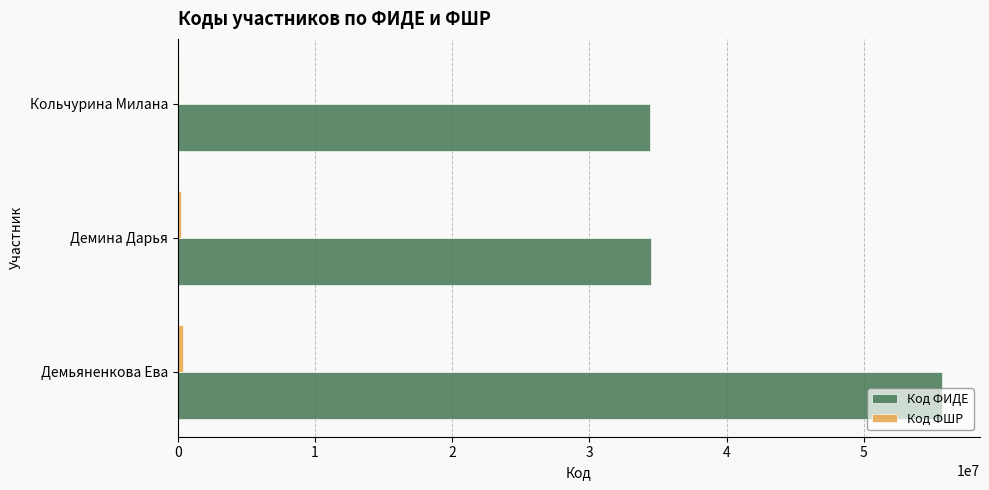

At which category is the sum across all series the highest?

Демьяненкова Ева